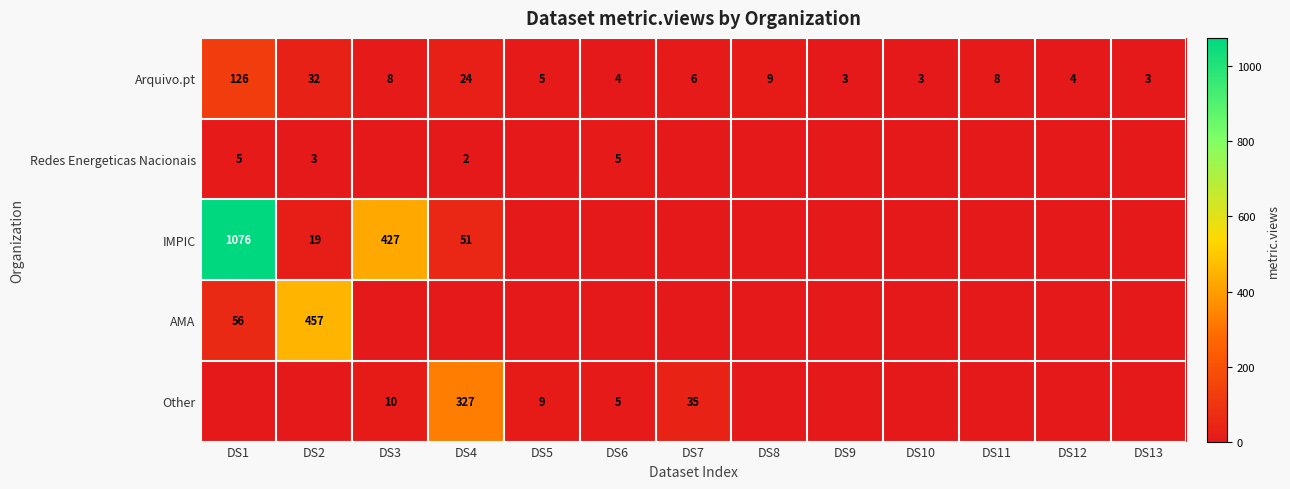

Is the value of Arquivo.pt at DS10 greater than the value of AMA at DS2?

No